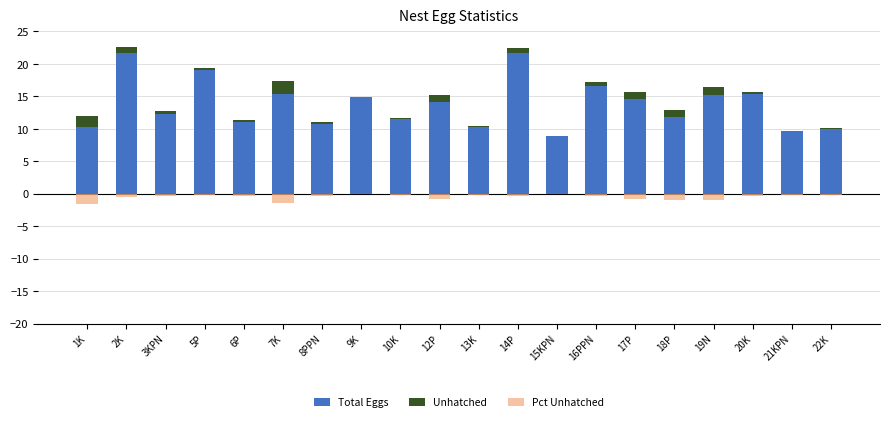

How many positive values does the Unhatched series have?

18